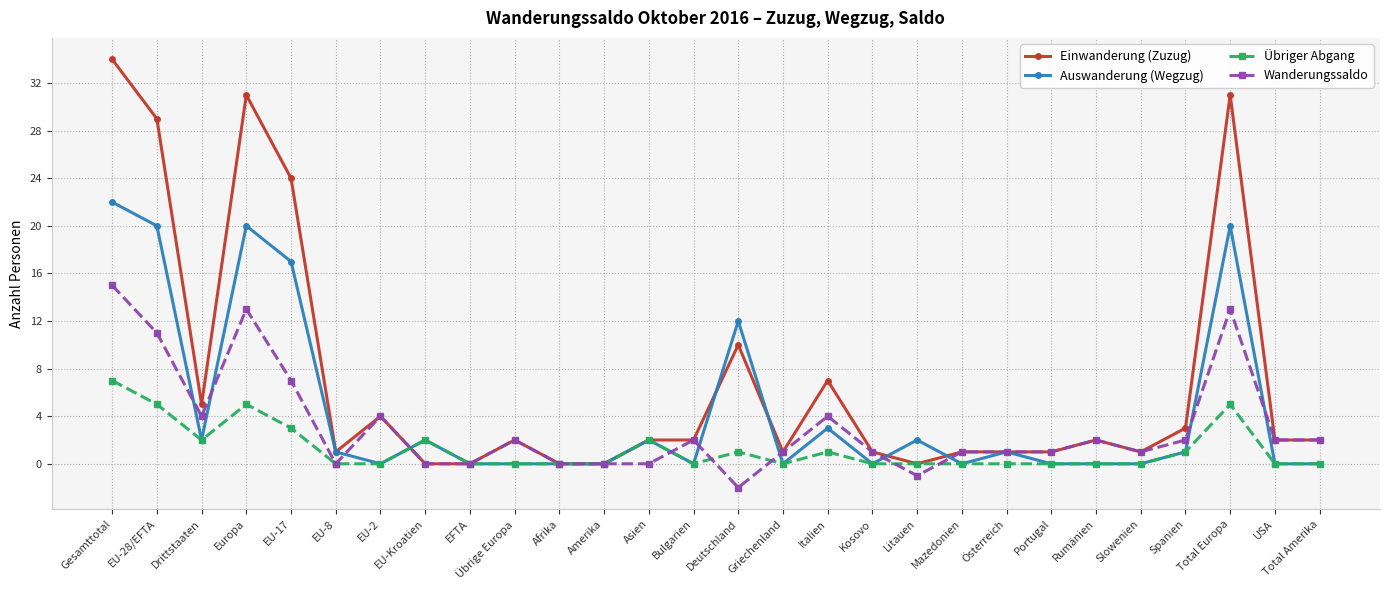

What is the total value across all series at Asien?

6